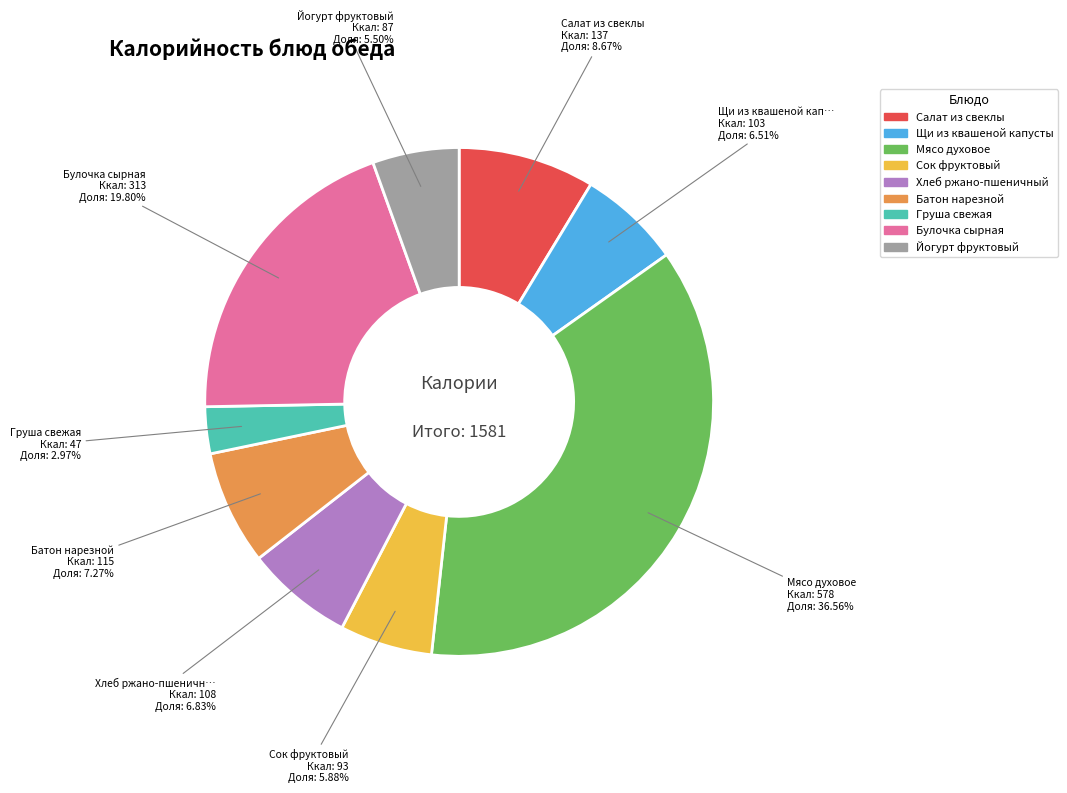

Is there a majority slice in this chart?

No